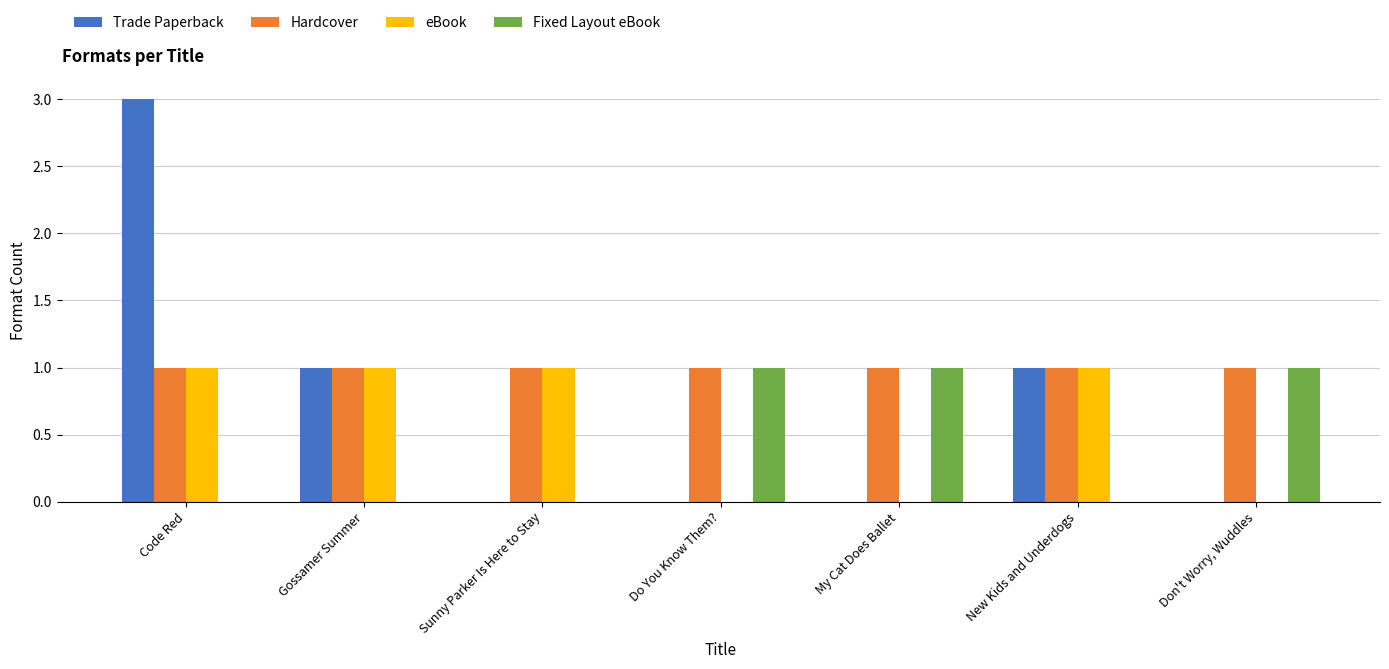

The Fixed Layout eBook series shows 0 at New Kids and Underdogs. True or false?

True